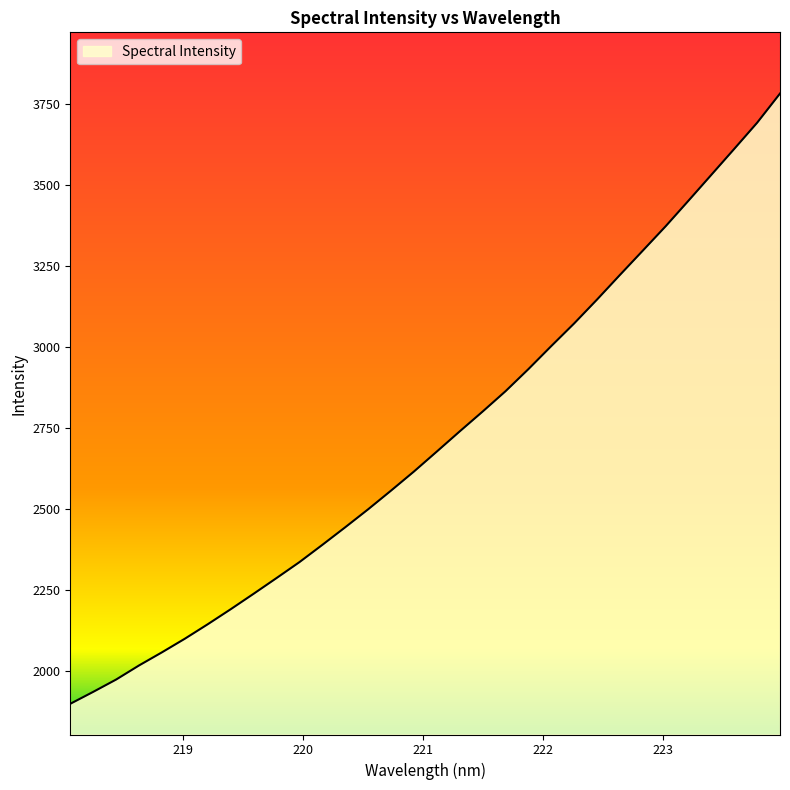

What is the difference between the second highest and second lowest values?

1759.0